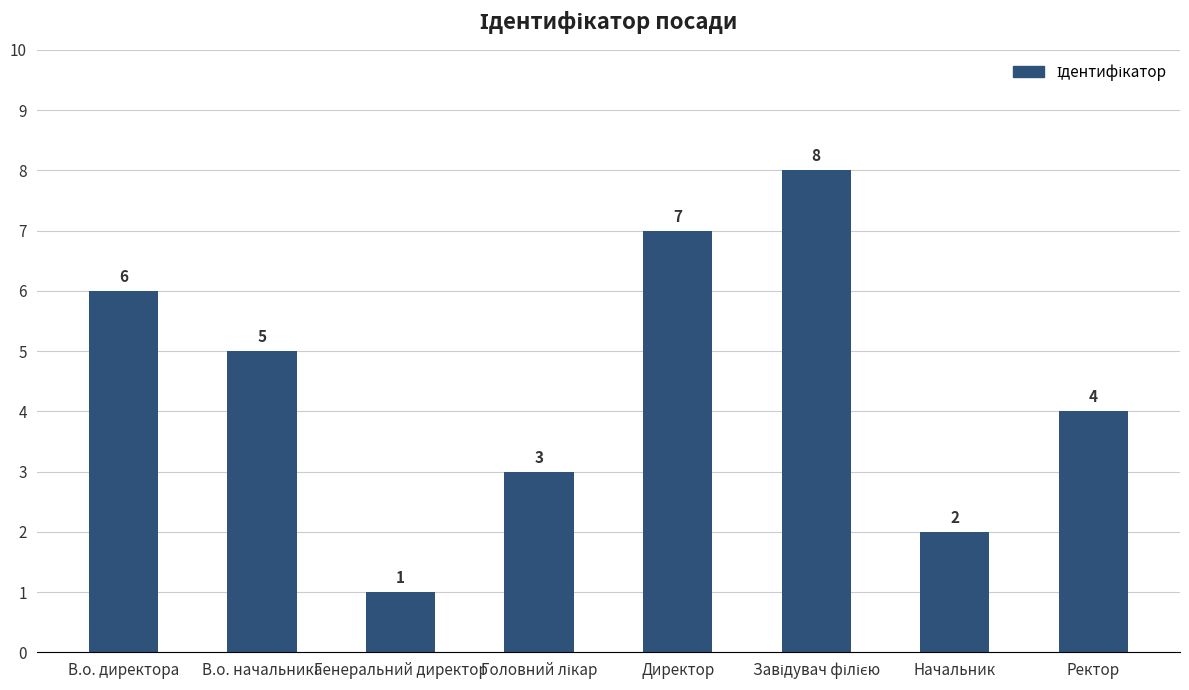

What is the sum of all values?

36